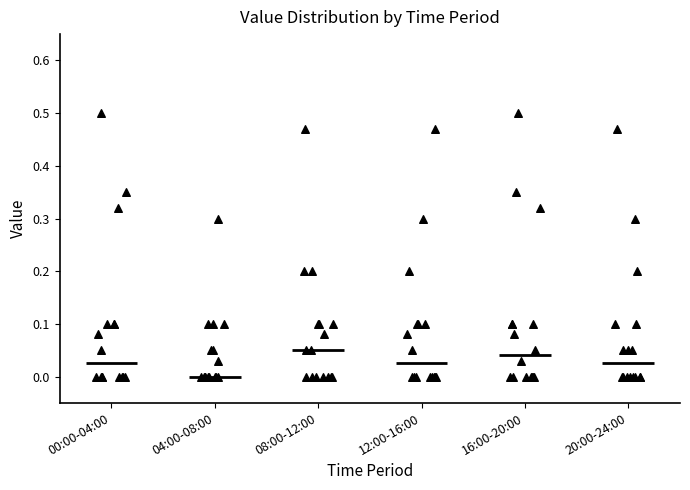

Reading left to right, transcribe this box plot: for each box, give where its median line is, the range the box spans, and where its two whiskers end, as read against the y-axis. The values are not printed on the chart, so give them approximately, as read against the axis.

00:00-04:00: median 0.03, box 0.00 to 0.10, whiskers 0.00 to 0.10
04:00-08:00: median 0.00 (drawn on the box's lower edge), box 0.00 to 0.06, whiskers 0.00 to 0.10
08:00-12:00: median 0.05, box 0.00 to 0.10, whiskers 0.00 to 0.20
12:00-16:00: median 0.03, box 0.00 to 0.10, whiskers 0.00 to 0.20
16:00-20:00: median 0.04, box 0.00 to 0.10, whiskers 0.00 to 0.10
20:00-24:00: median 0.03, box 0.00 to 0.10, whiskers 0.00 to 0.20